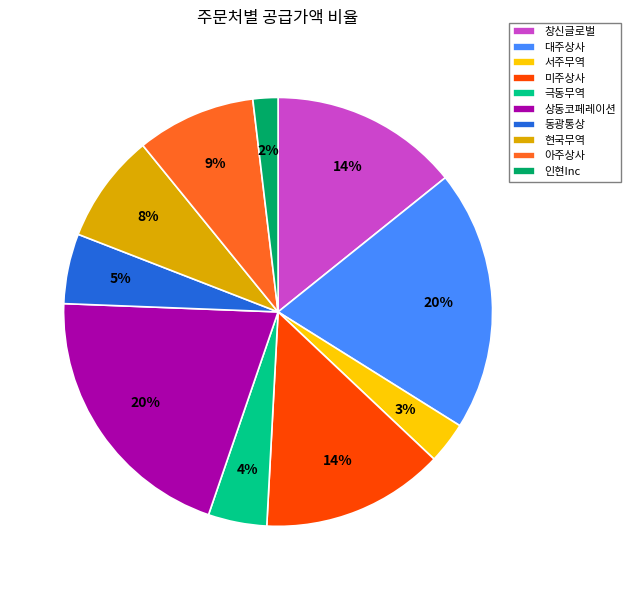

Which slice is the smallest?

인현Inc